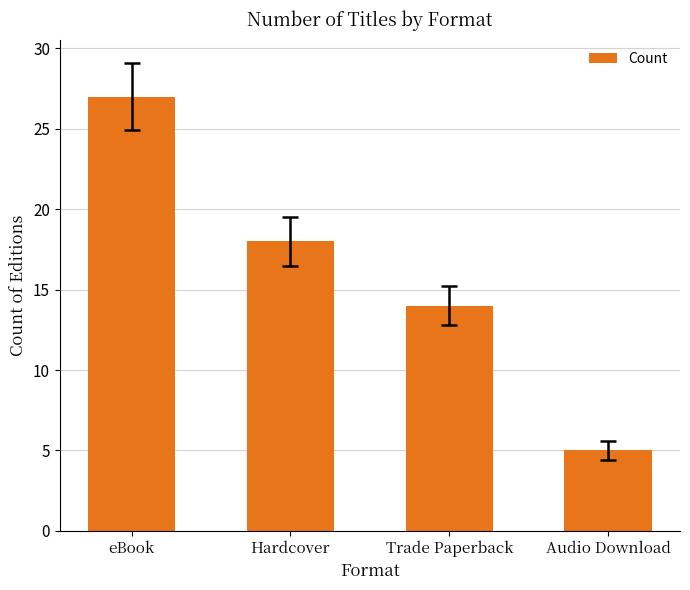

Between Hardcover and Trade Paperback, which is larger?

Hardcover